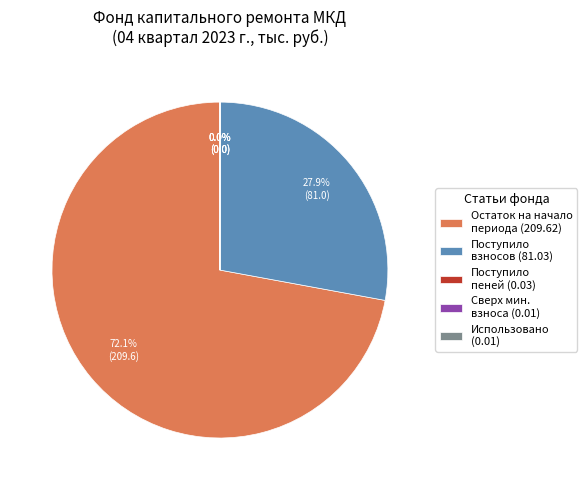

What percentage is NOT represented by Остаток на начало периода (209.62)?

27.9%